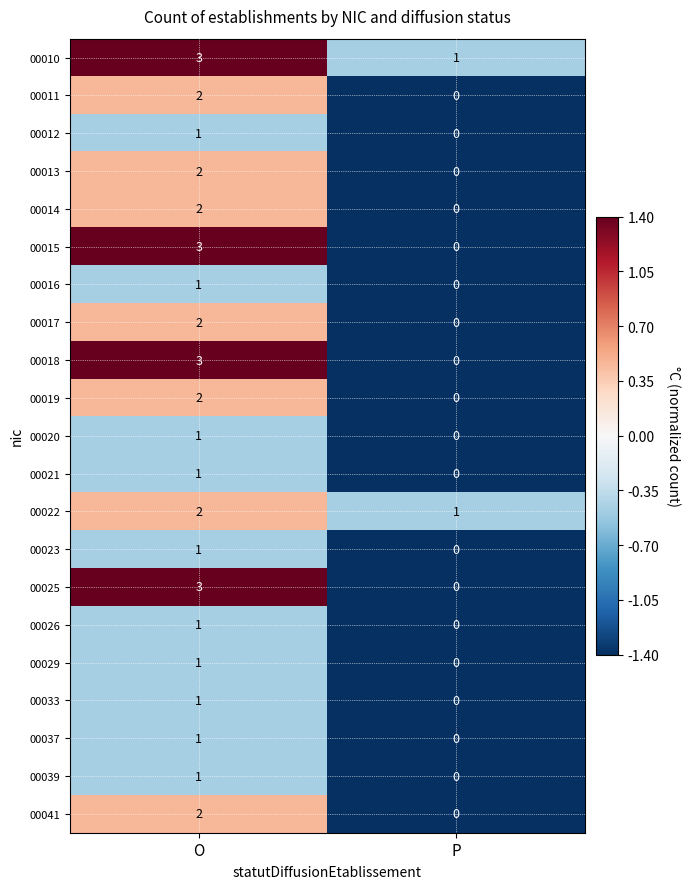

List the labels in order of 00029 value, smallest first.

P, O